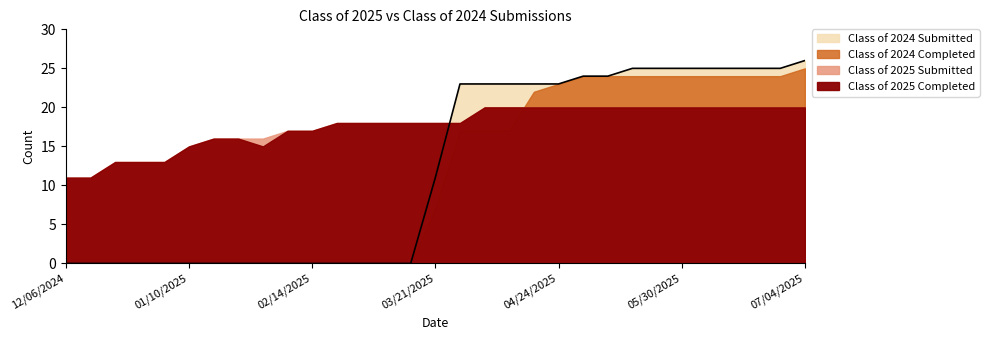

How many times do Class of 2024 Completed and Class of 2025 Completed cross each other?

1